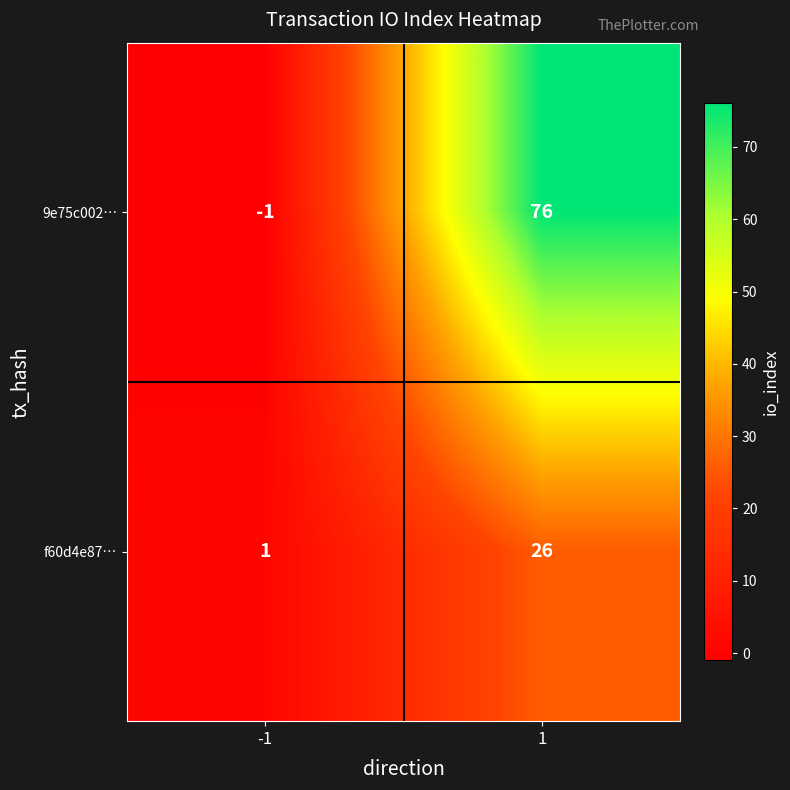

Rank the categories by 9e75c002… value from lowest to highest.

-1, 1